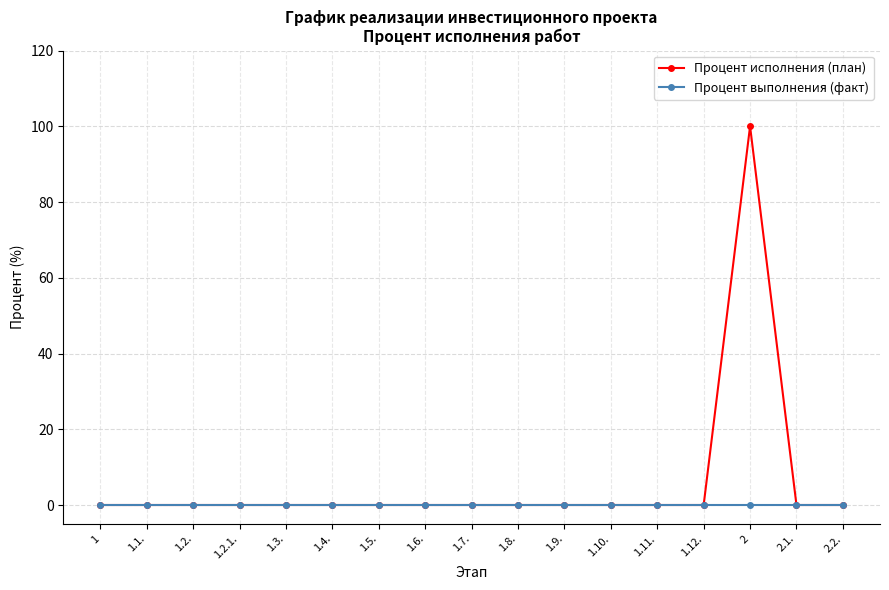

Rank the series by their maximum value, from lowest to highest.

Процент выполнения (факт), Процент исполнения (план)